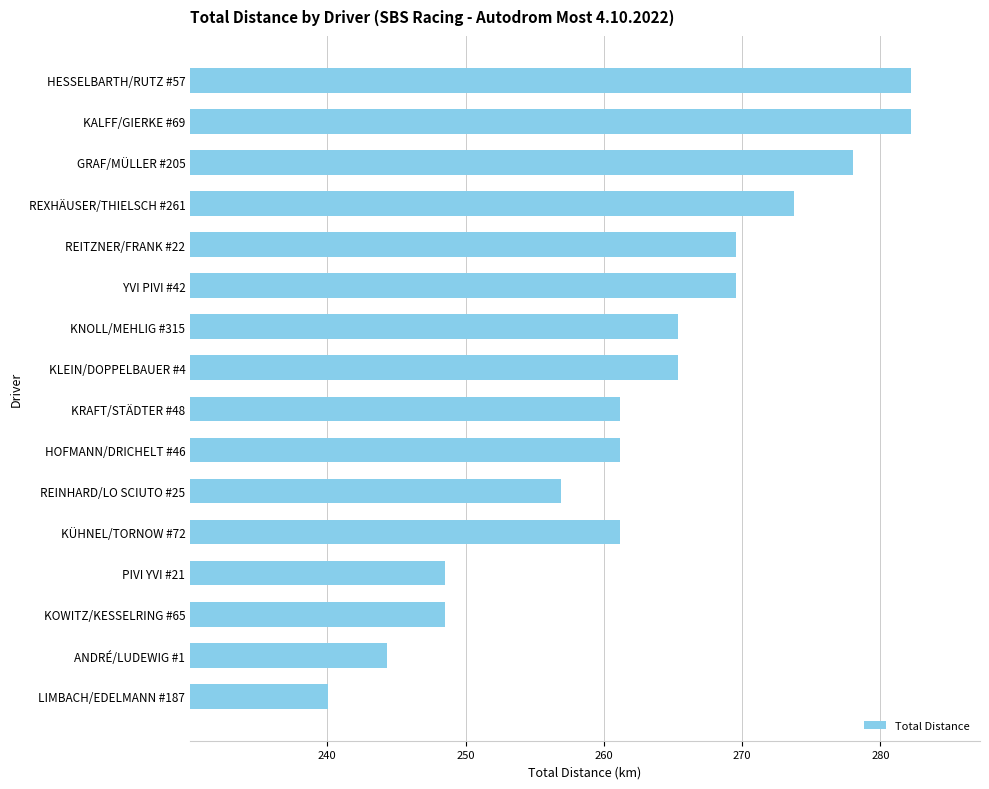

What is the label of the 10th bar from the bottom?

KNOLL/MEHLIG #315